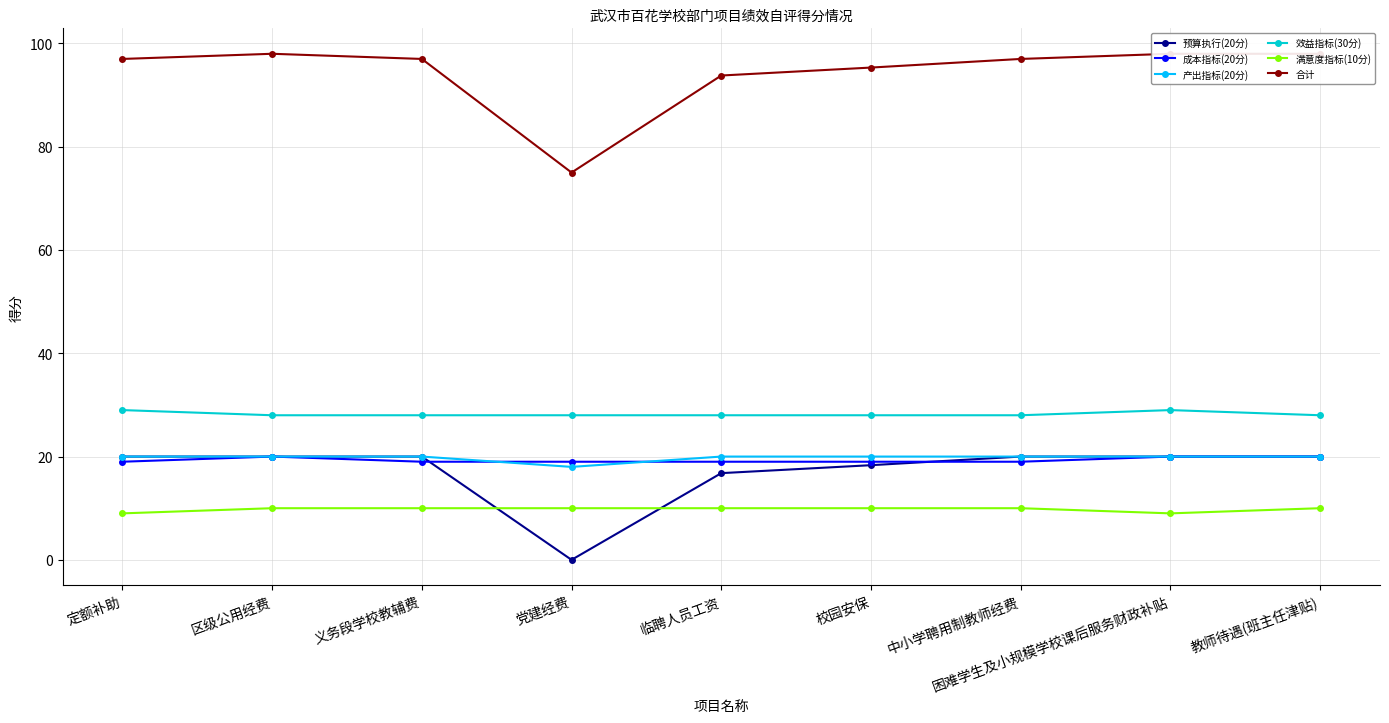

List the series in order of their peak value, lowest first.

满意度指标(10分), 预算执行(20分), 成本指标(20分), 产出指标(20分), 效益指标(30分), 合计